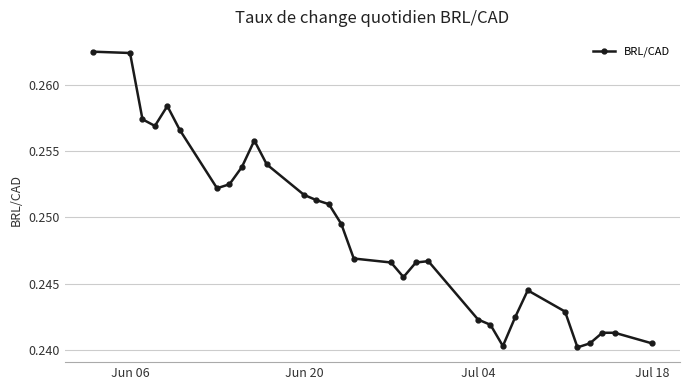

How many data points does each series have?

31